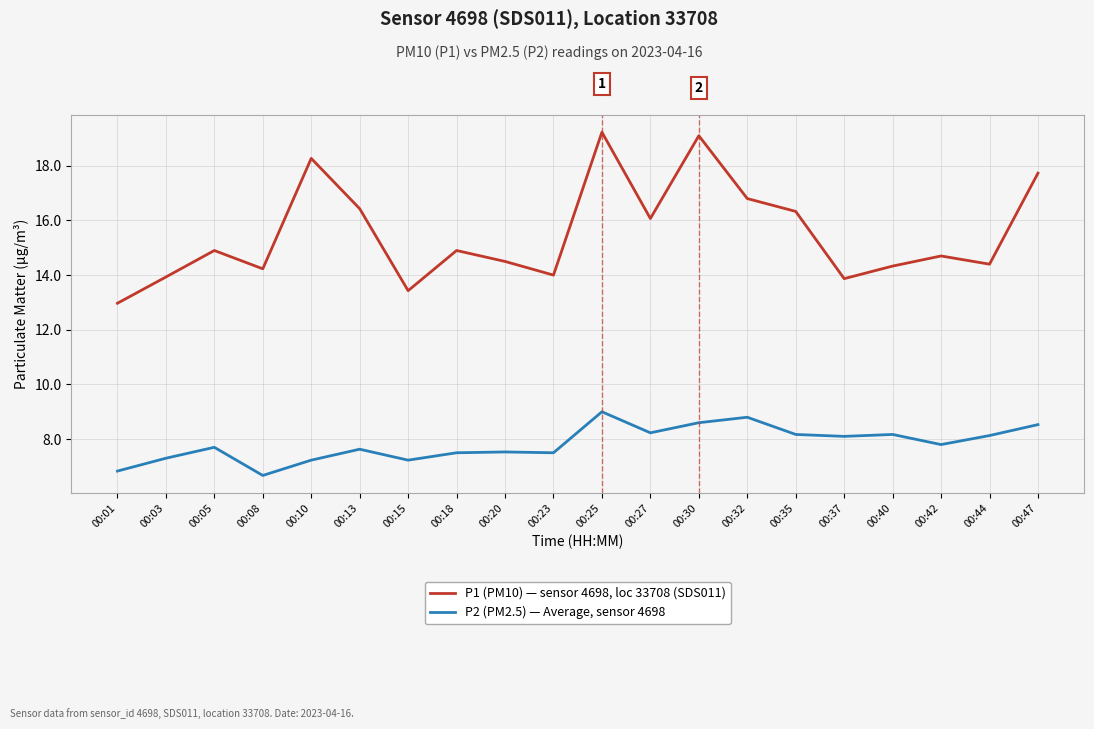

True or false: P1 (PM10) — sensor 4698, loc 33708 (SDS011) has more than 1 points higher than both neighbors.

True